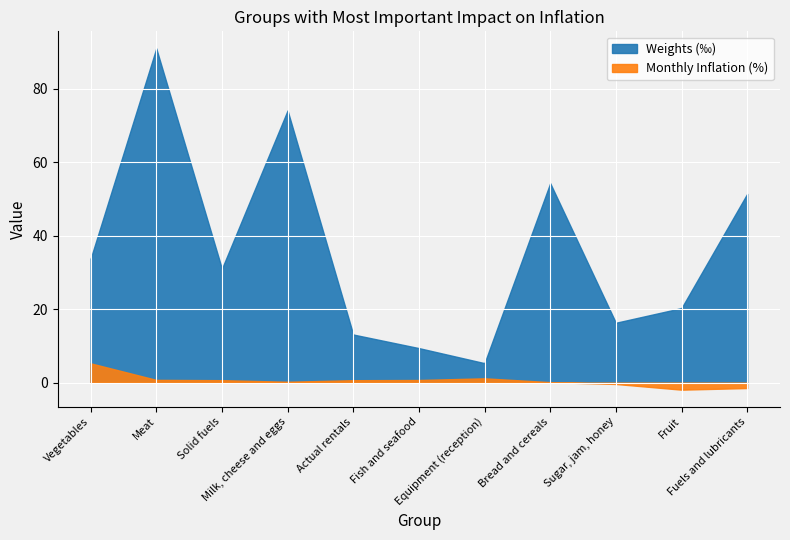

True or false: Weights and Monthly inflation cross at least once.

False